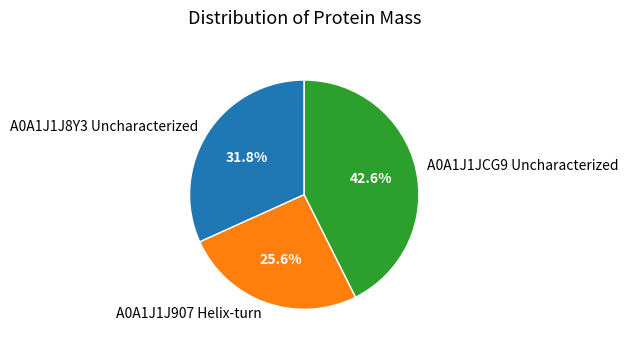

Approximately how many times larger is the value at A0A1J1J907 Helix-turn compared to A0A1J1JCG9 Uncharacterized?

0.6